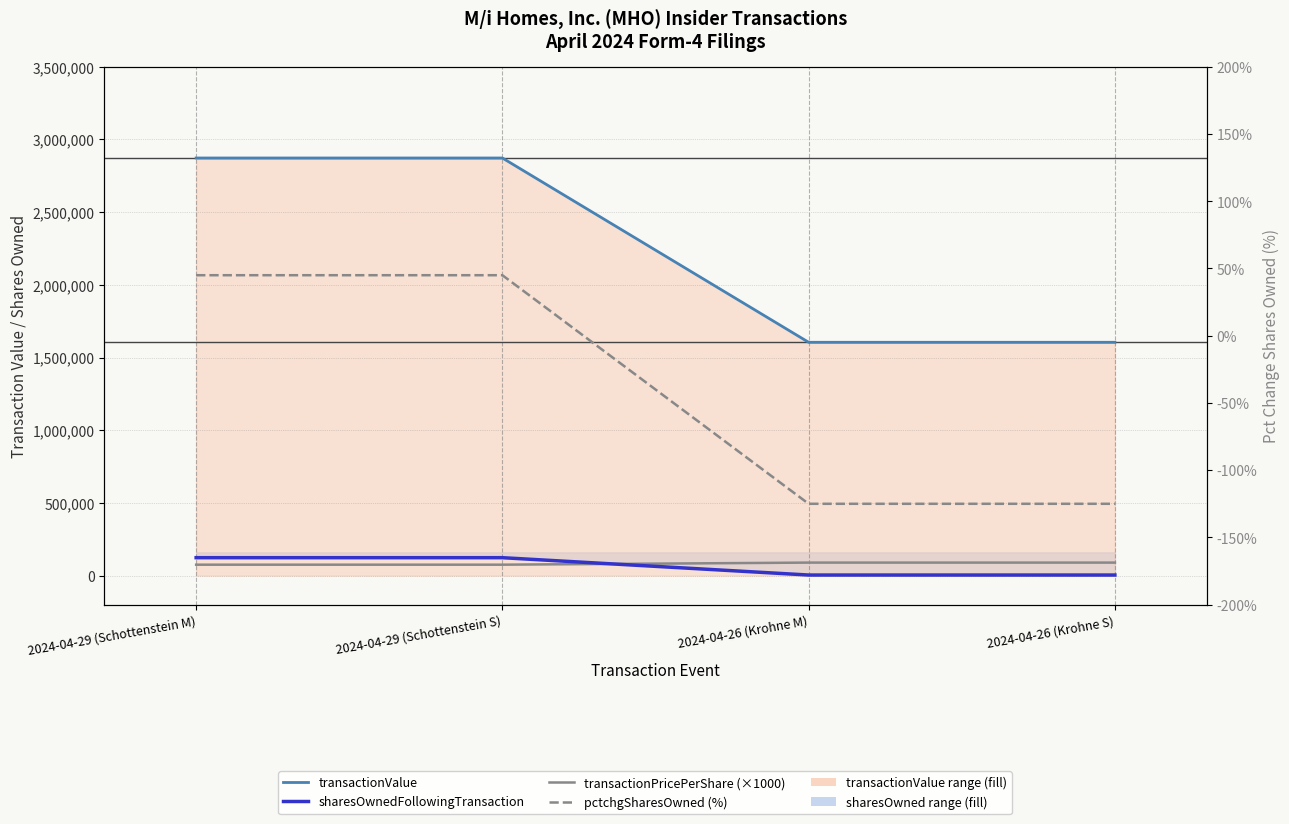

Which has a higher value, 2024-04-26 (Krohne M) or 2024-04-29 (Schottenstein S)?

2024-04-29 (Schottenstein S)